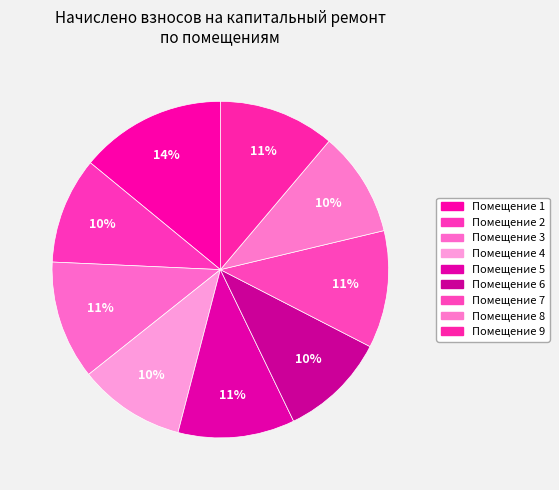

Count the number of slices in the pie.

9